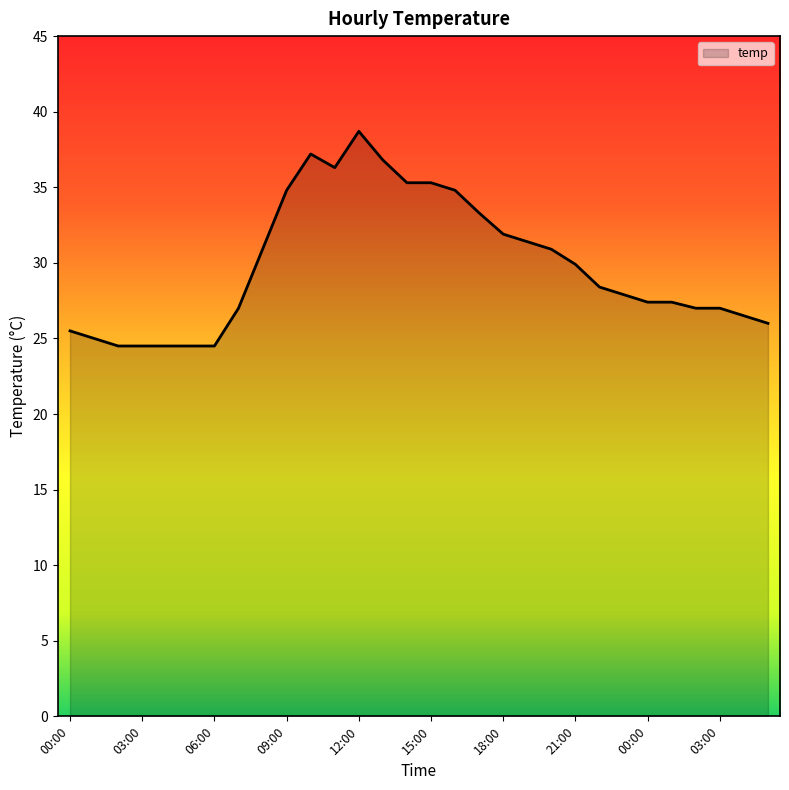

What is the minimum value shown in the chart?

24.5